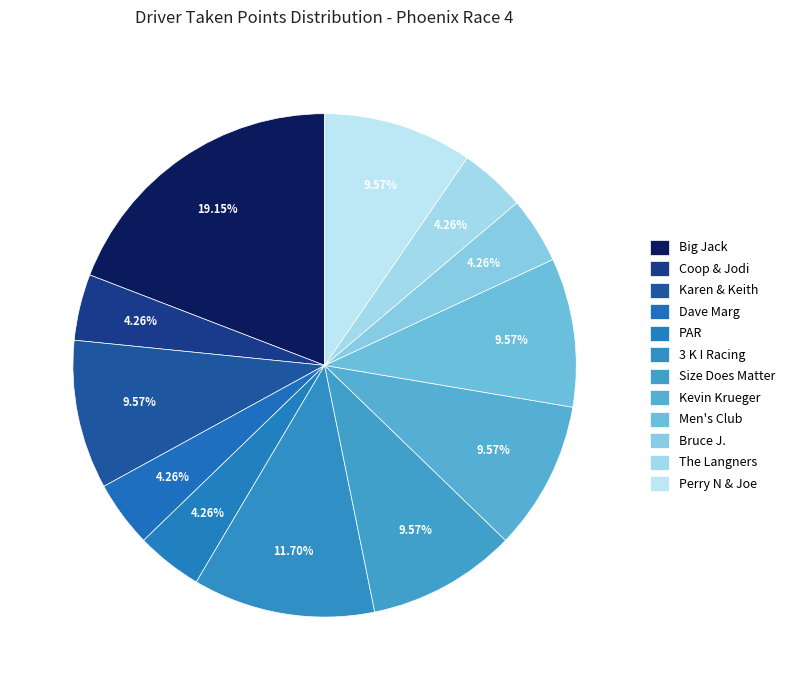

Which slice is the smallest?

Coop & Jodi